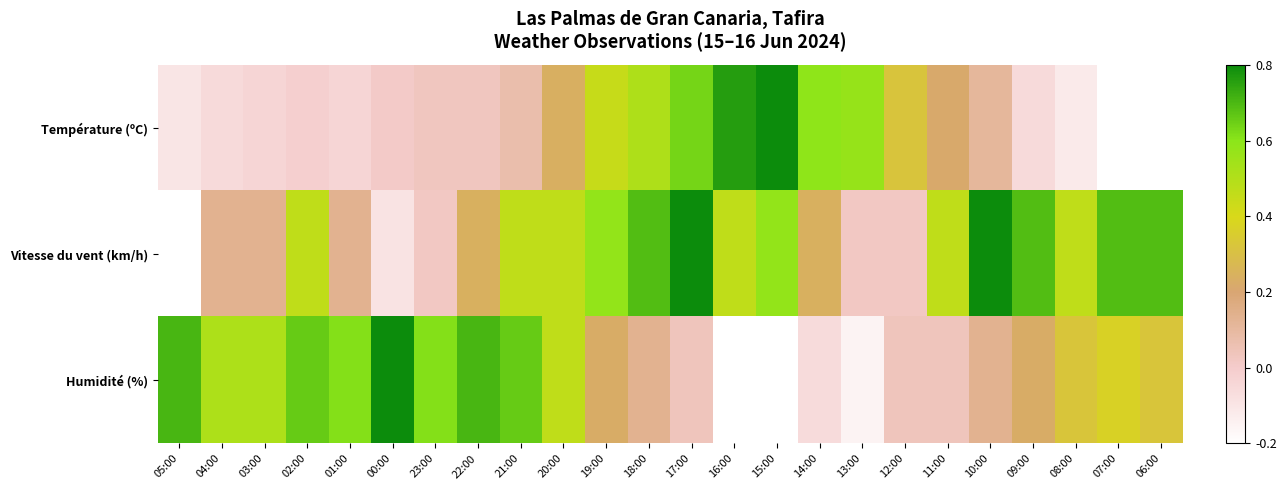

Between 16:00 and 14:00, which series saw the biggest shift?

Vitesse du vent (km/h)